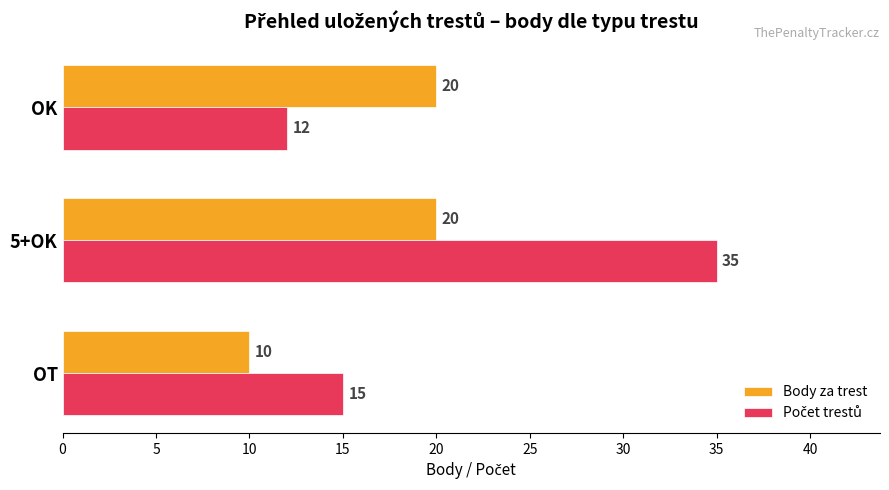

What is the minimum value shown in the chart?

10